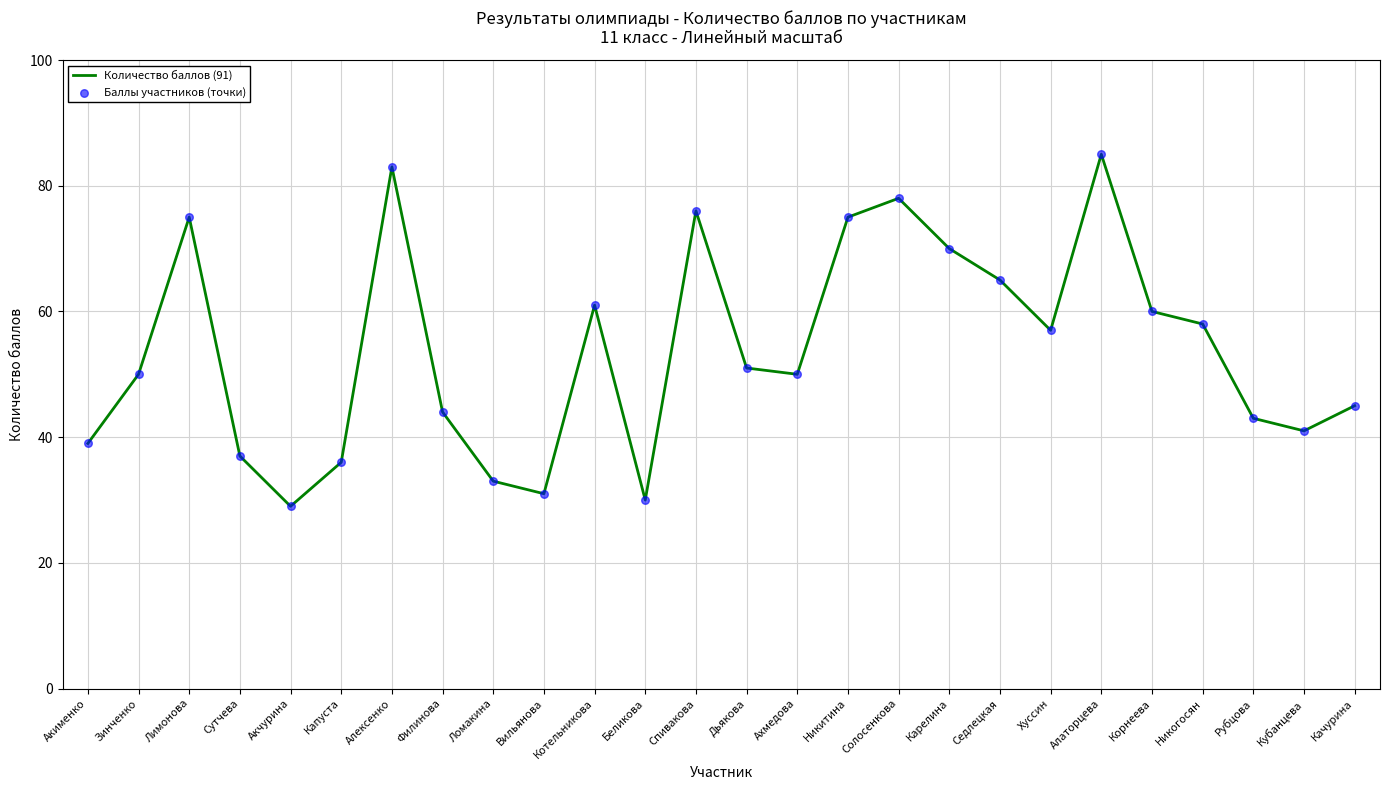

What is the change in value from Беликова to Дьякова?

+21